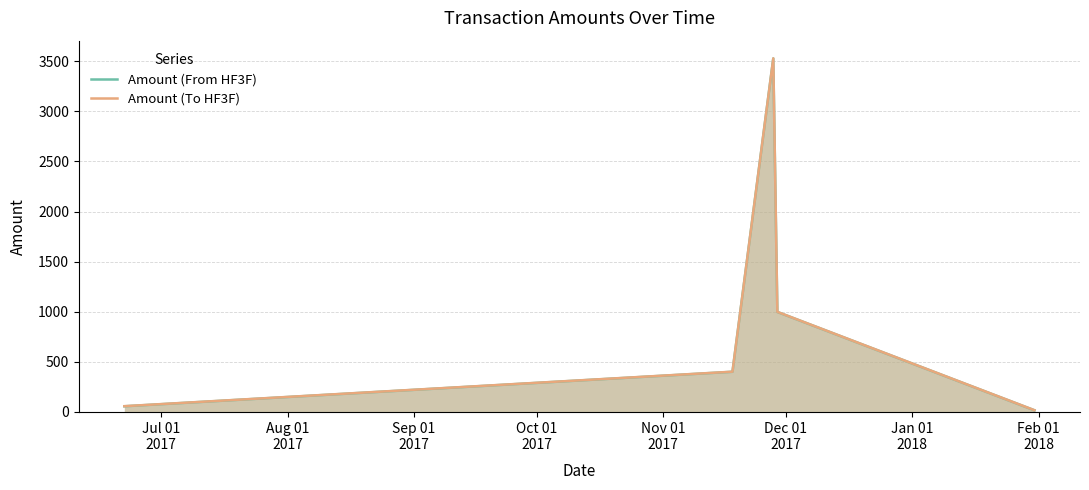

What is the highest value of the Amount (To HF3F) series?

3529.0